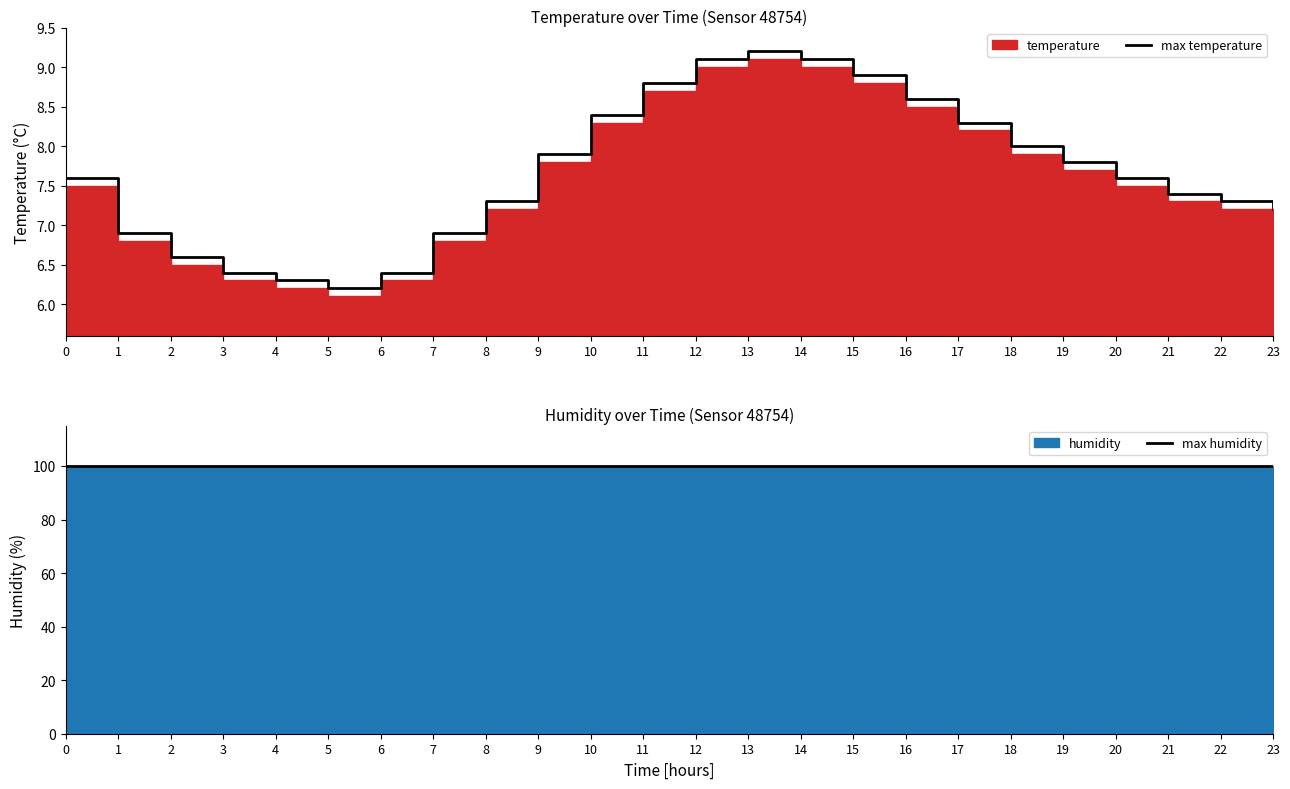

Where is max temperature nearest to the value 7?

1